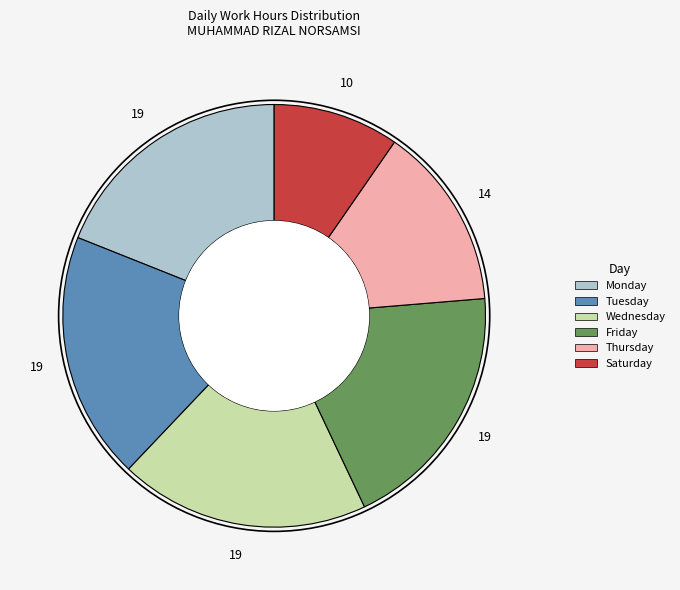

Count the number of slices in the pie.

6